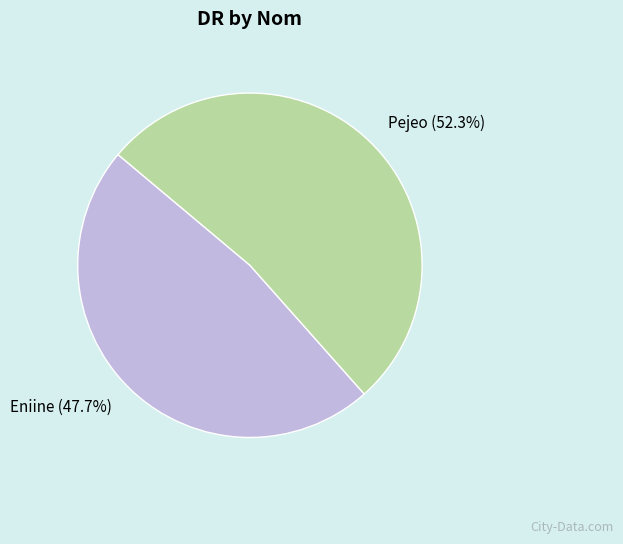

What is the ratio of the value at Eniine to the value at Pejeo?

0.9